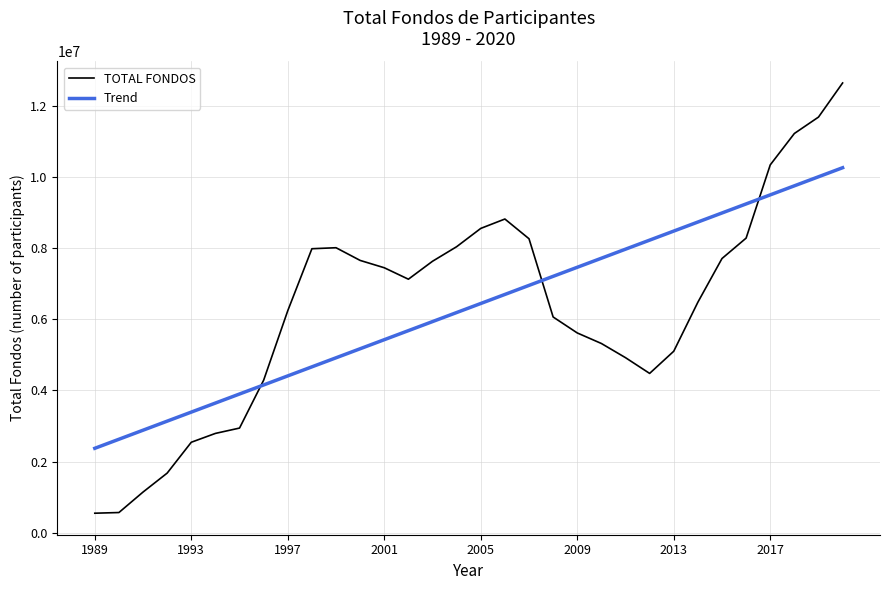

Which series has the largest range (max minus min)?

TOTAL FONDOS